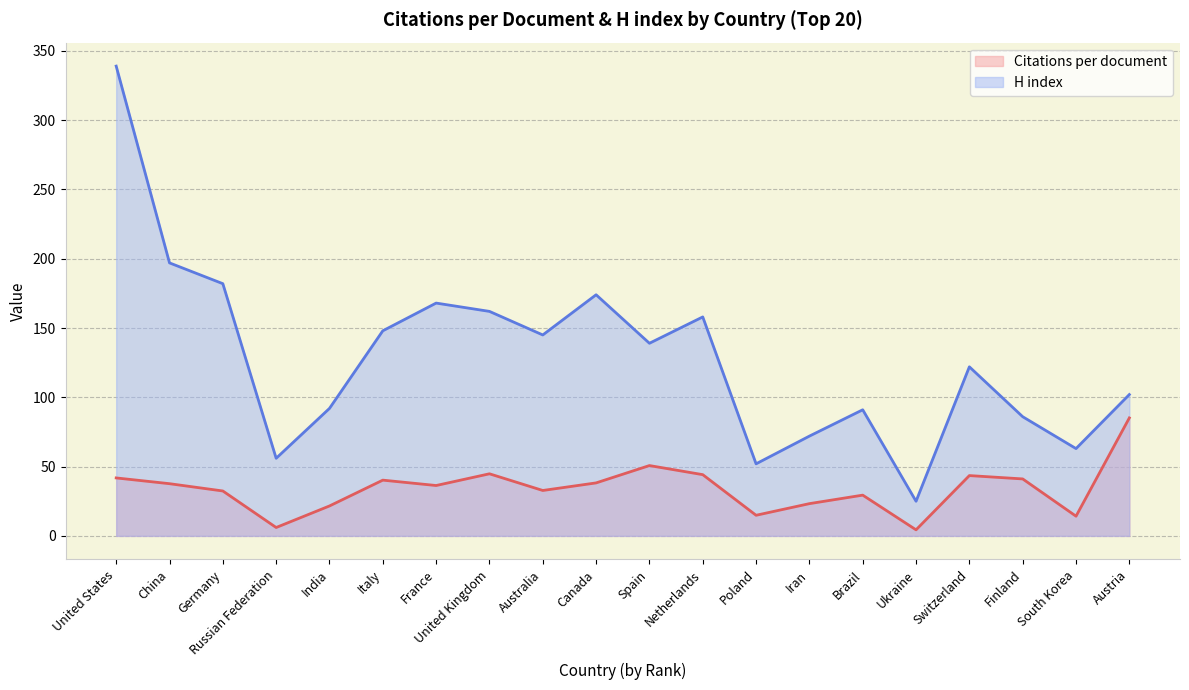

What is the total value across all series at Russian Federation?

62.0